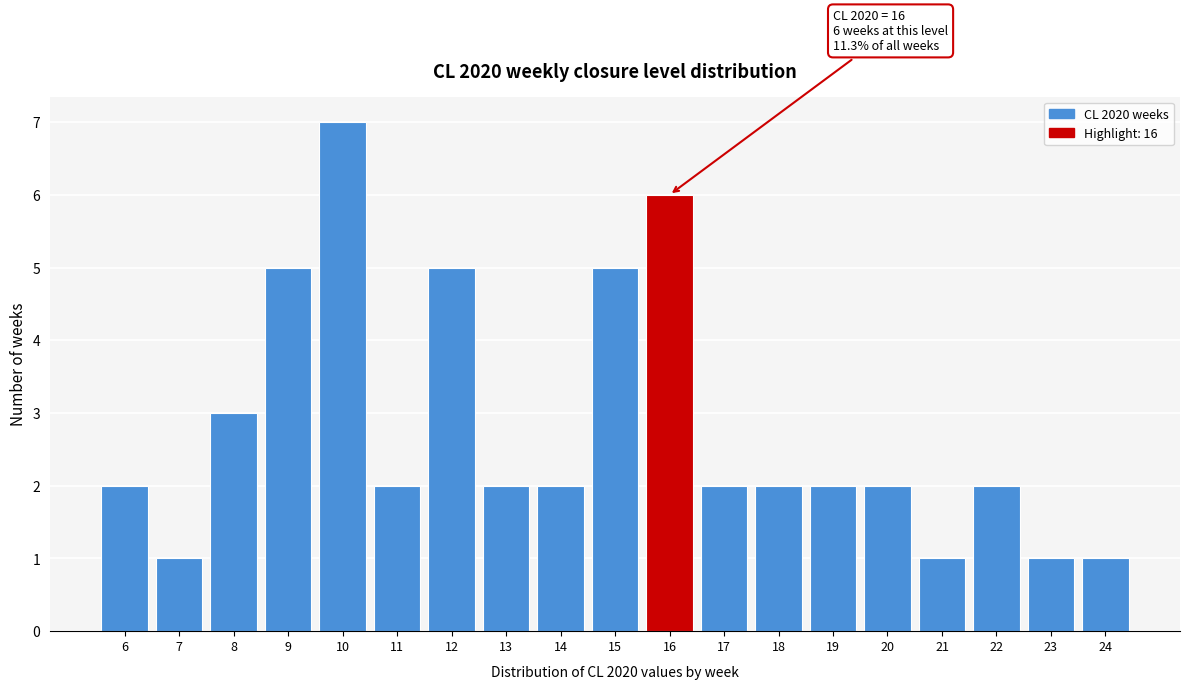

Which range on the x-axis has the tallest bar?

9.5 to 10.5